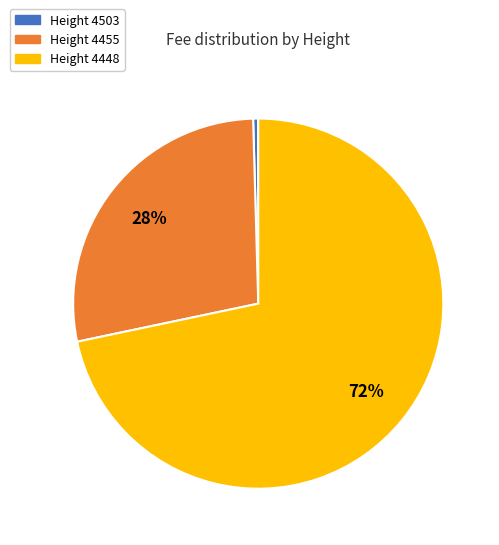

Which category has the smallest portion of the pie?

Height 4503